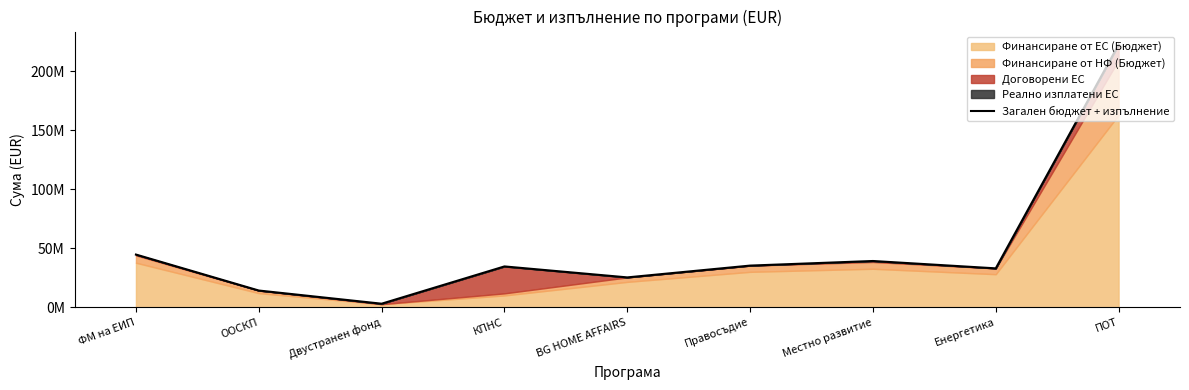

What is the difference between the second highest and minimum values?

41640161.5